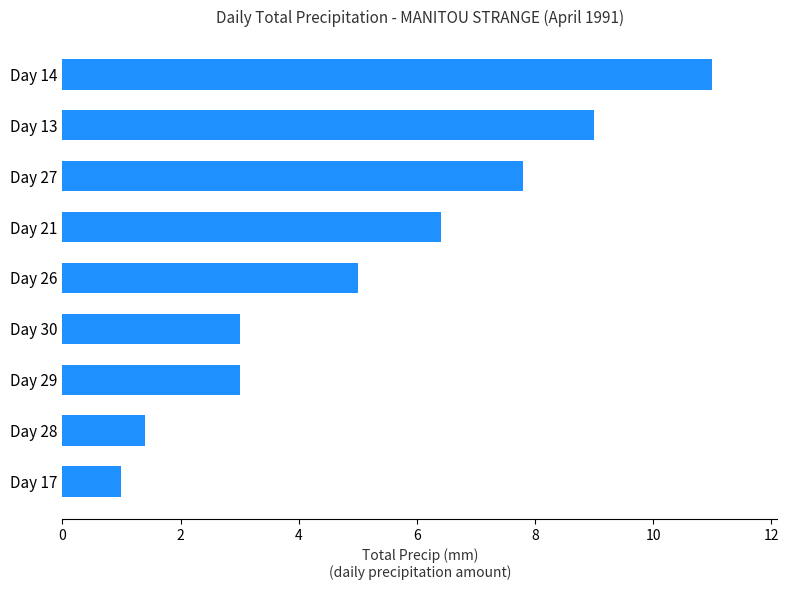

Reading top to bottom, transcribe all the data shown in this chart.

11.0	9.0	7.8	6.4	5.0	3.0	3.0	1.4	1.0